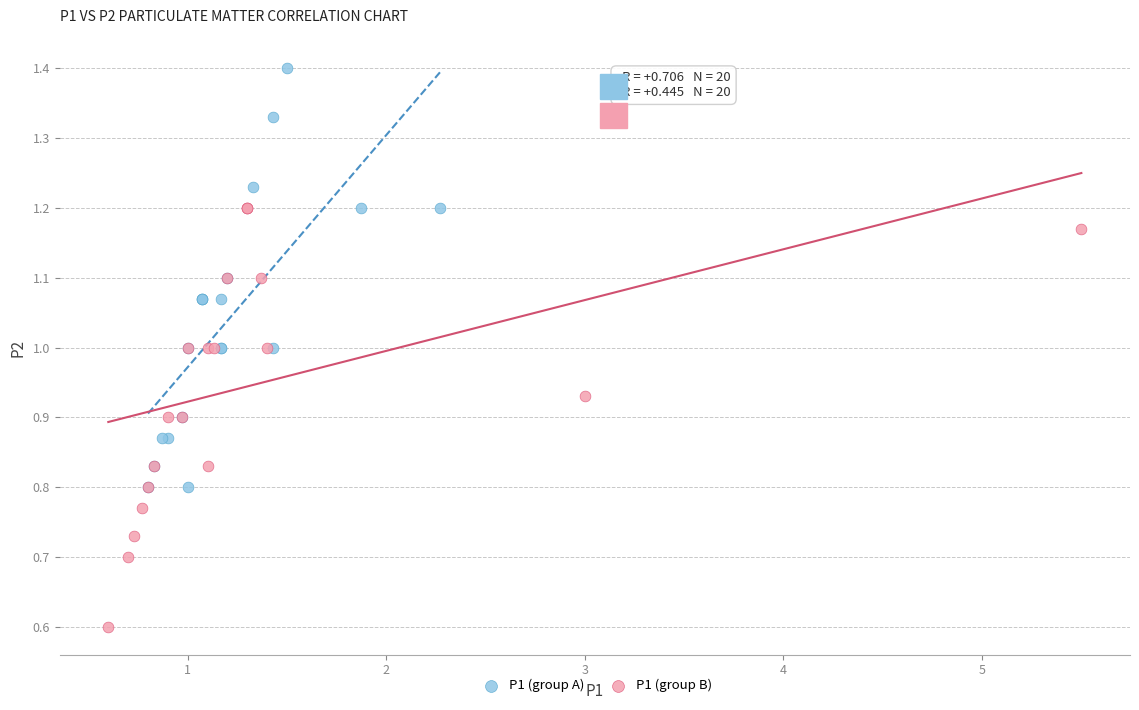

Which series reaches the minimum Y coordinate?

P1 (group B)